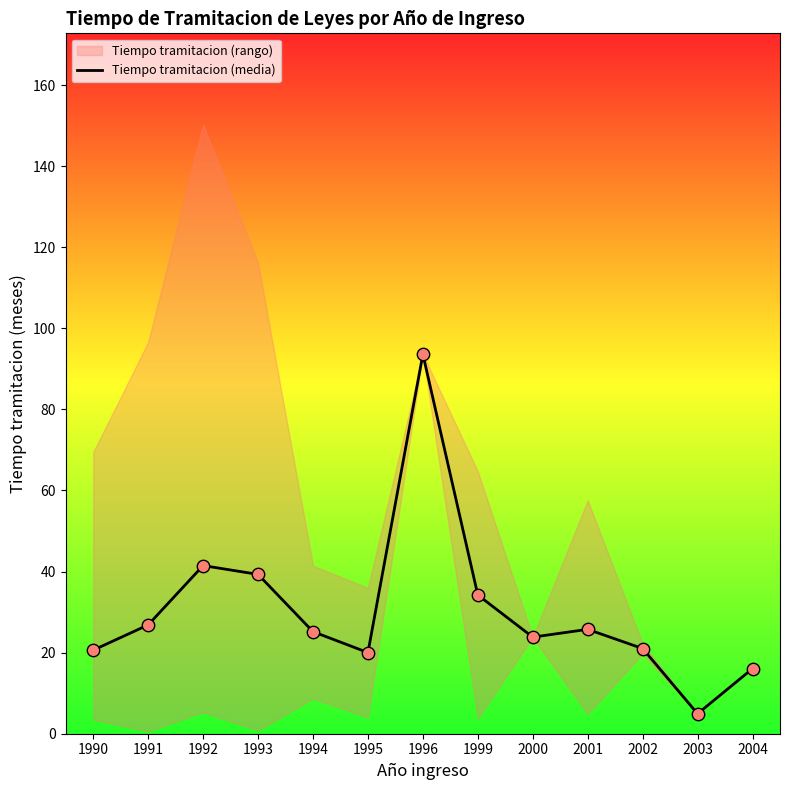

What is the change in value from 1999 to 2001?

-8.5